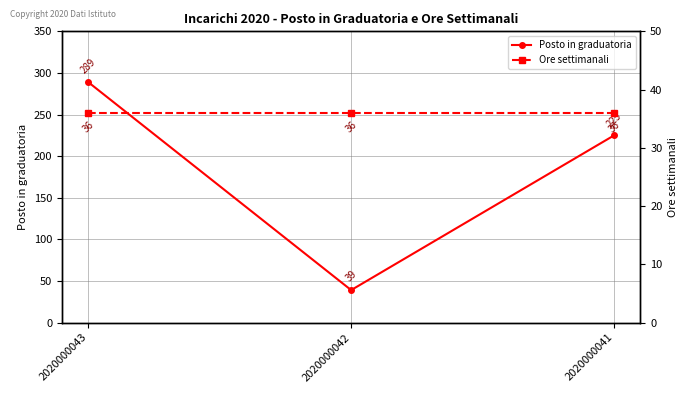

The value of Posto in graduatoria at 2020000042 is 39. True or false?

True